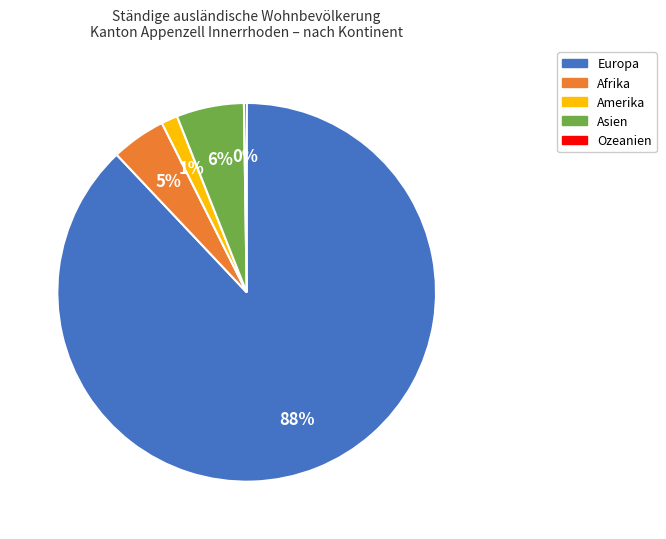

Does any single category account for the majority?

Yes